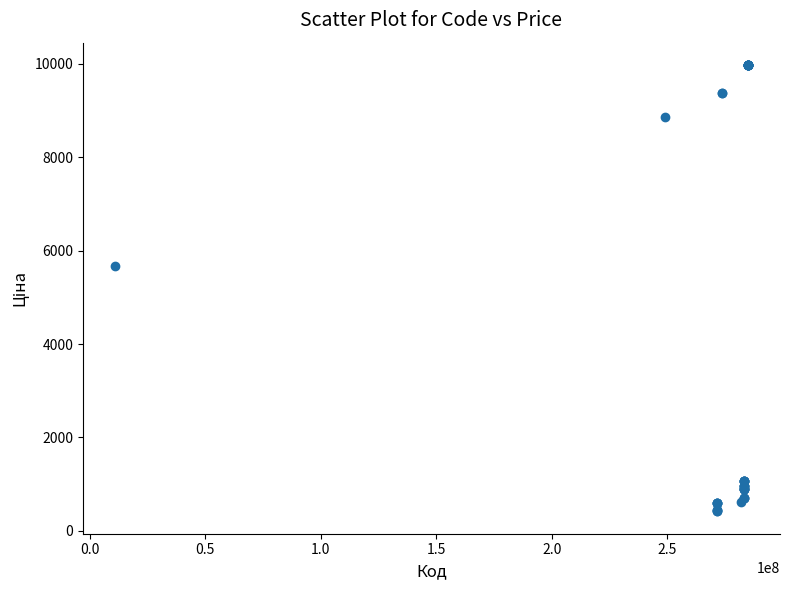

What Y value in the scatter plot is closest to 5195?

5673.8